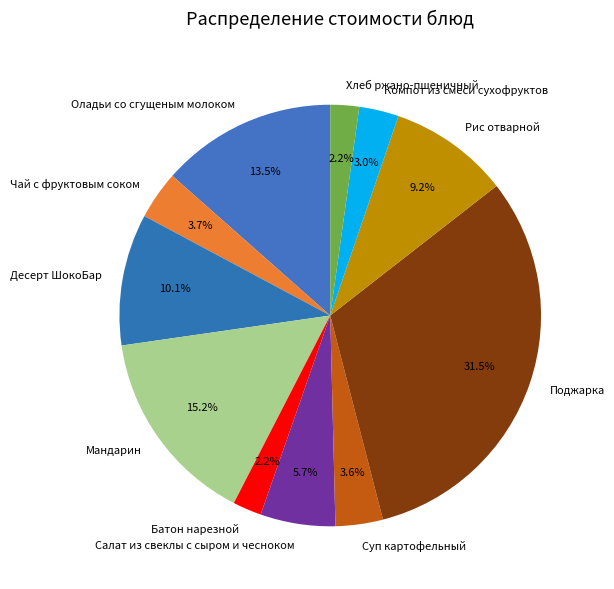

Between Салат из свеклы с сыром и чесноком and Рис отварной, which is larger?

Рис отварной